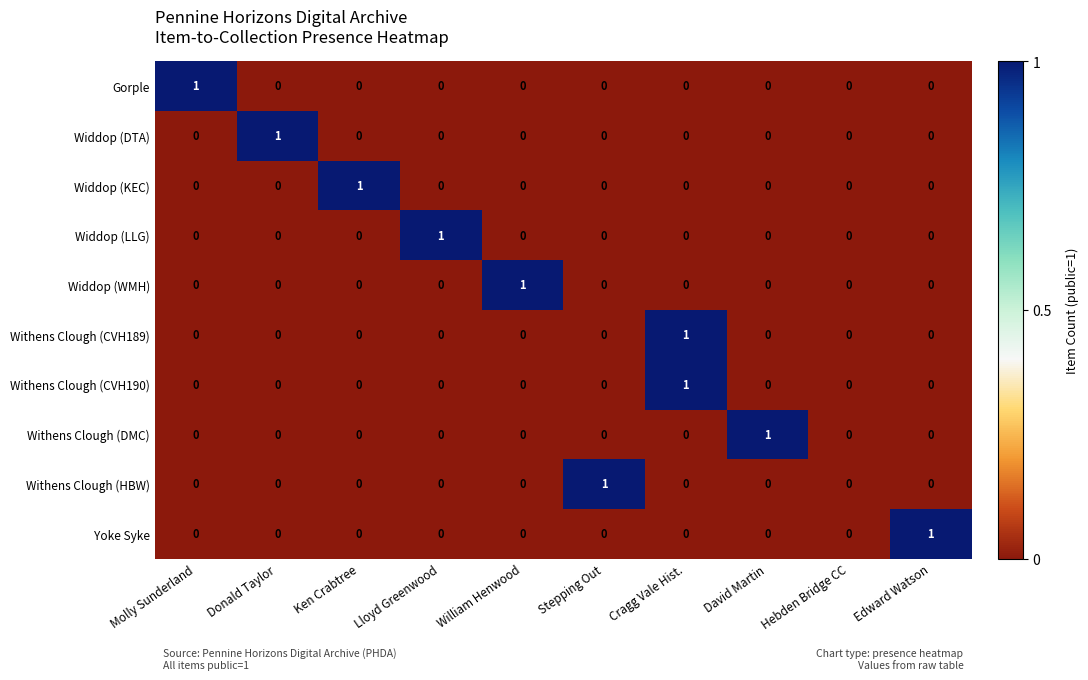

What is the difference between the highest and lowest values at David Martin?

1